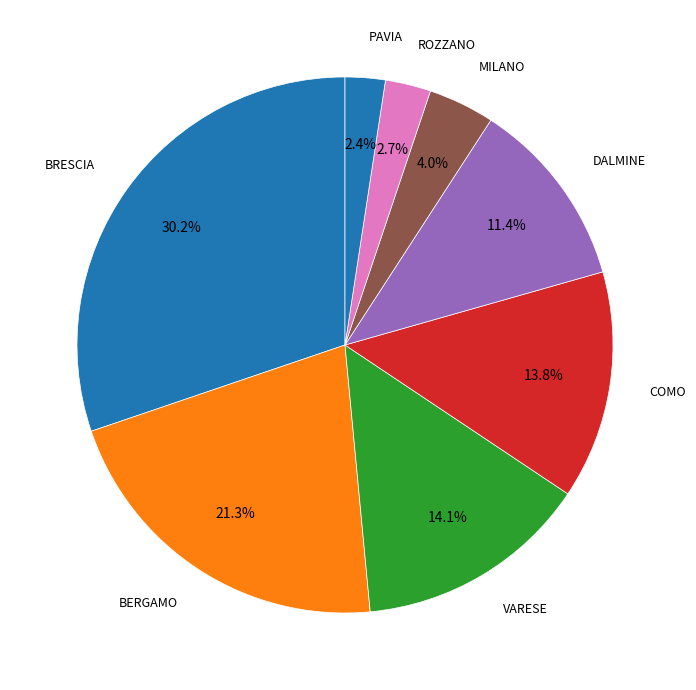

Does COMO represent more than half of the total?

No